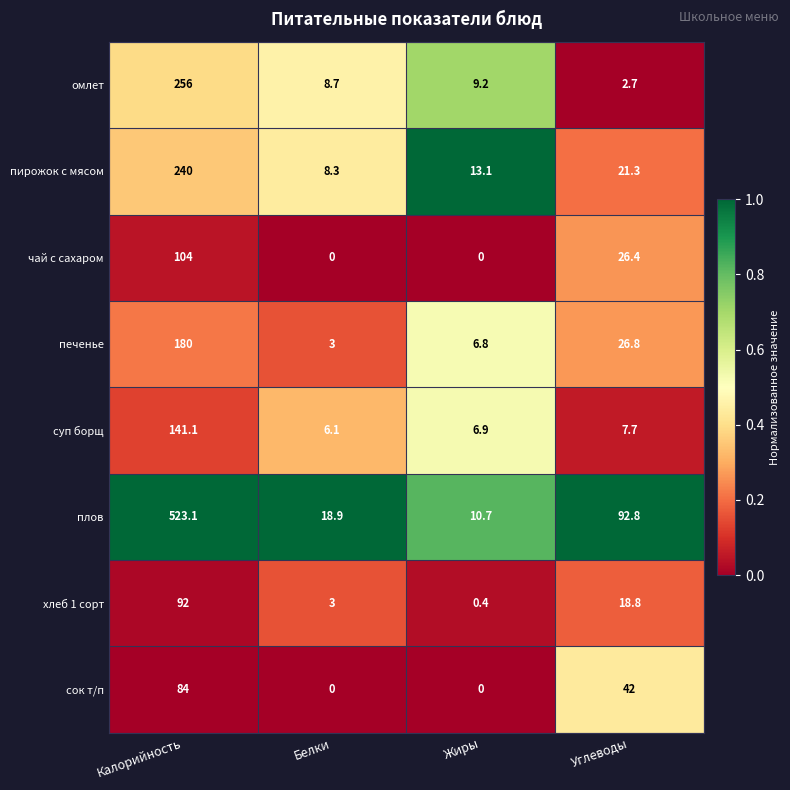

The value of сок т/п at Жиры is -53.3. True or false?

False